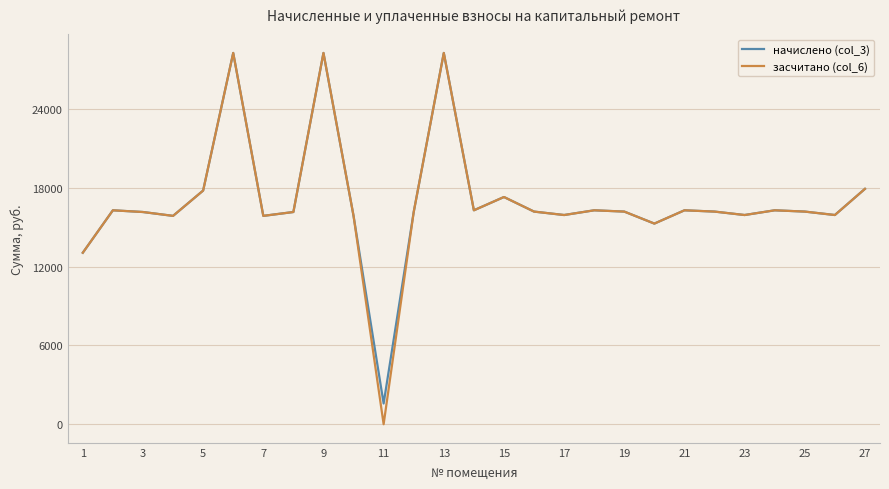

Does the chart have visible grid lines?

Yes